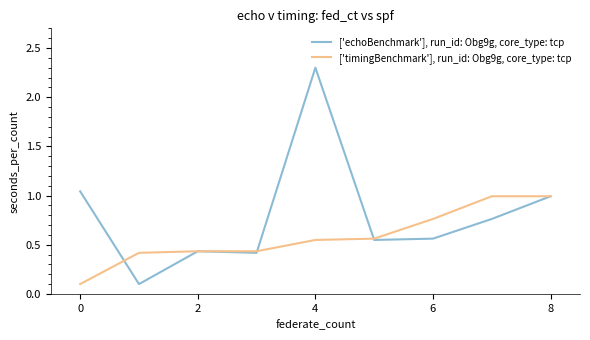

Rank the series by their average value, from lowest to highest.

['timingBenchmark'], run_id: Obg9g, core_type: tcp, ['echoBenchmark'], run_id: Obg9g, core_type: tcp